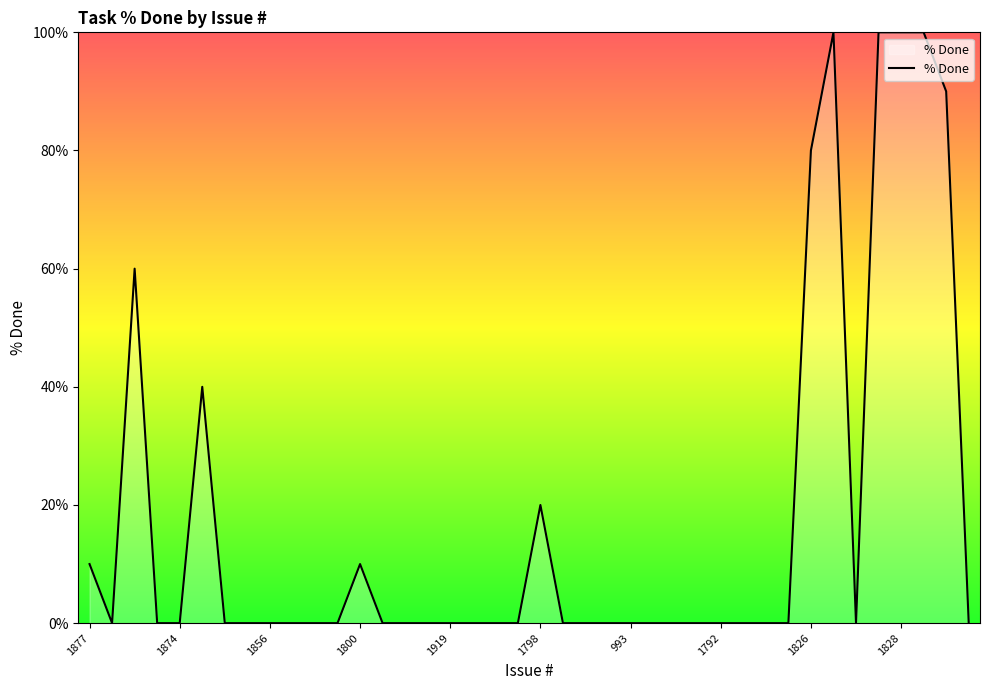

What is the difference between the maximum and minimum values?

100